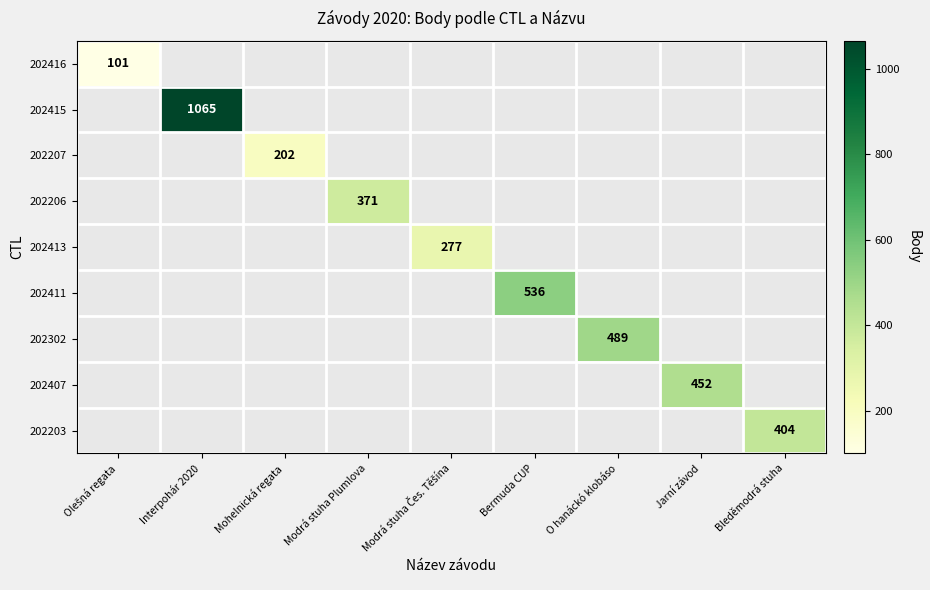

Rank the series at Modrá stuha Plumlova from highest to lowest value.

202416, 202415, 202207, 202206, 202413, 202411, 202302, 202407, 202203